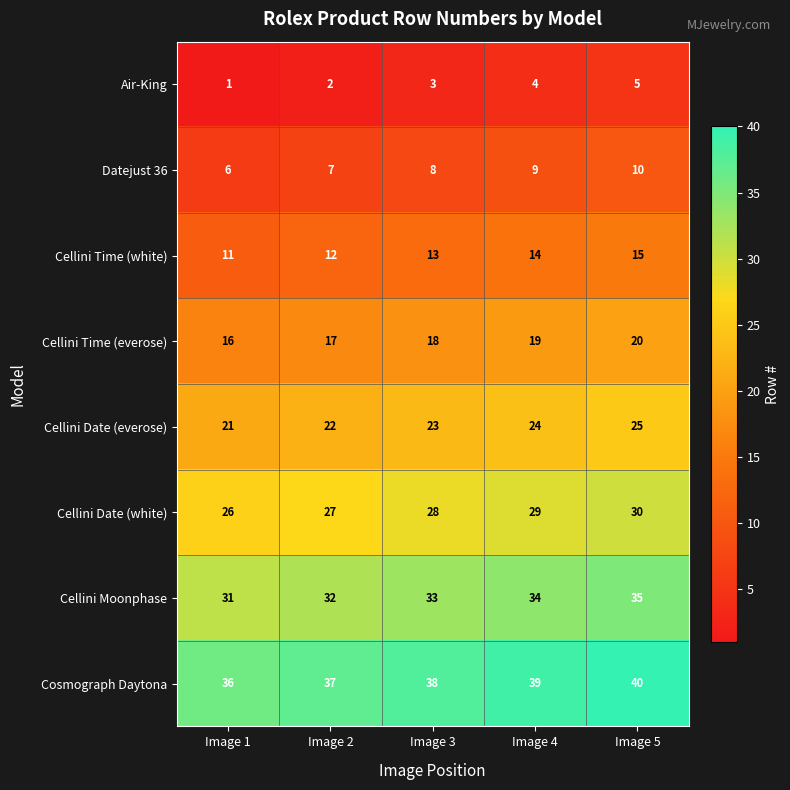

What value does the Air-King series have at Image 5?

5